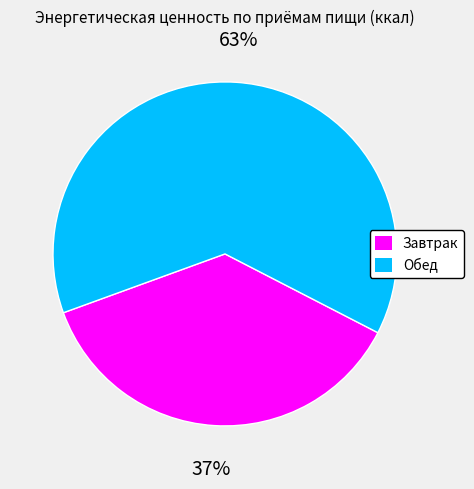

What is the majority slice?

Обед